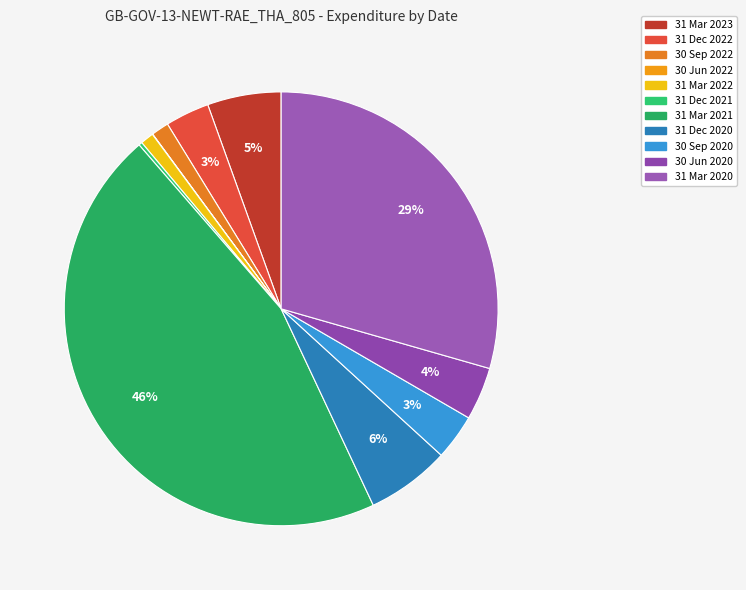

Is the sum of 31 Dec 2020 and 30 Sep 2020 greater than half?

No